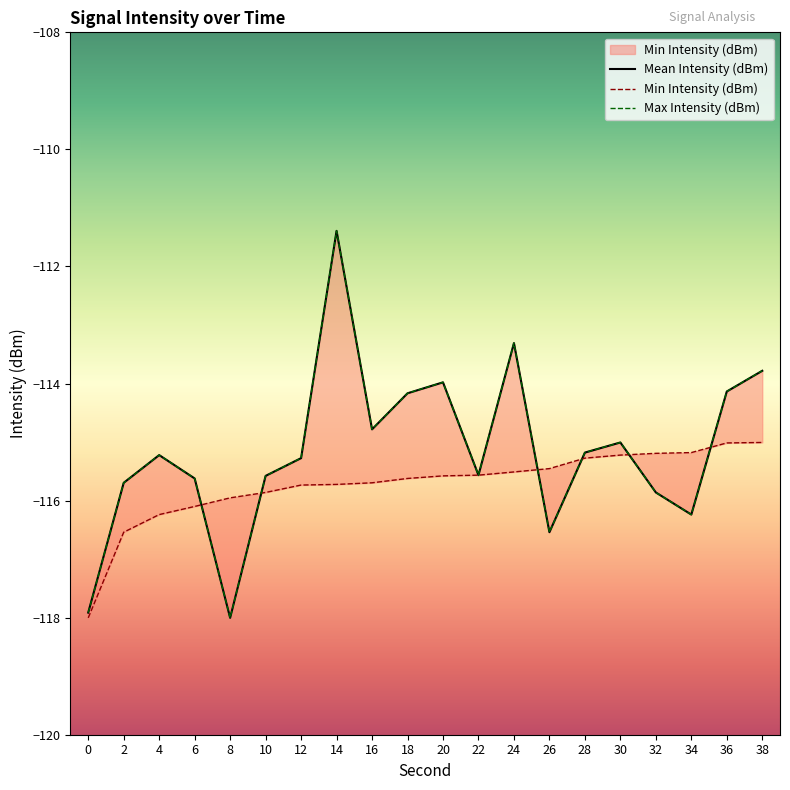

Reading left to right, transcribe all the data shown in this chart.

Mean Intensity (dBm): 0=-117.9	2=-115.7	4=-115.2	6=-115.6	8=-118.0	10=-115.6	12=-115.3	14=-111.4	16=-114.8	18=-114.2	20=-114.0	22=-115.6	24=-113.3	26=-116.5	28=-115.2	30=-115.0	32=-115.9	34=-116.2	36=-114.1	38=-113.8
Min Intensity (dBm): 0=-118.0	2=-116.5	4=-116.2	6=-116.1	8=-116.0	10=-115.9	12=-115.7	14=-115.7	16=-115.7	18=-115.6	20=-115.6	22=-115.6	24=-115.5	26=-115.5	28=-115.3	30=-115.2	32=-115.2	34=-115.2	36=-115.0	38=-115.0
Max Intensity (dBm): 0=-117.9	2=-115.7	4=-115.2	6=-115.6	8=-118.0	10=-115.6	12=-115.3	14=-111.4	16=-114.8	18=-114.2	20=-114.0	22=-115.6	24=-113.3	26=-116.5	28=-115.2	30=-115.0	32=-115.9	34=-116.2	36=-114.1	38=-113.8